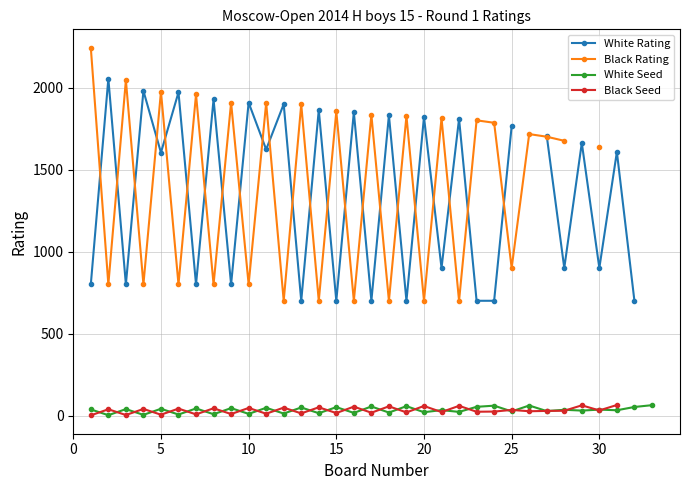

True or false: White Rating has a value of 923.1 at 10.

False